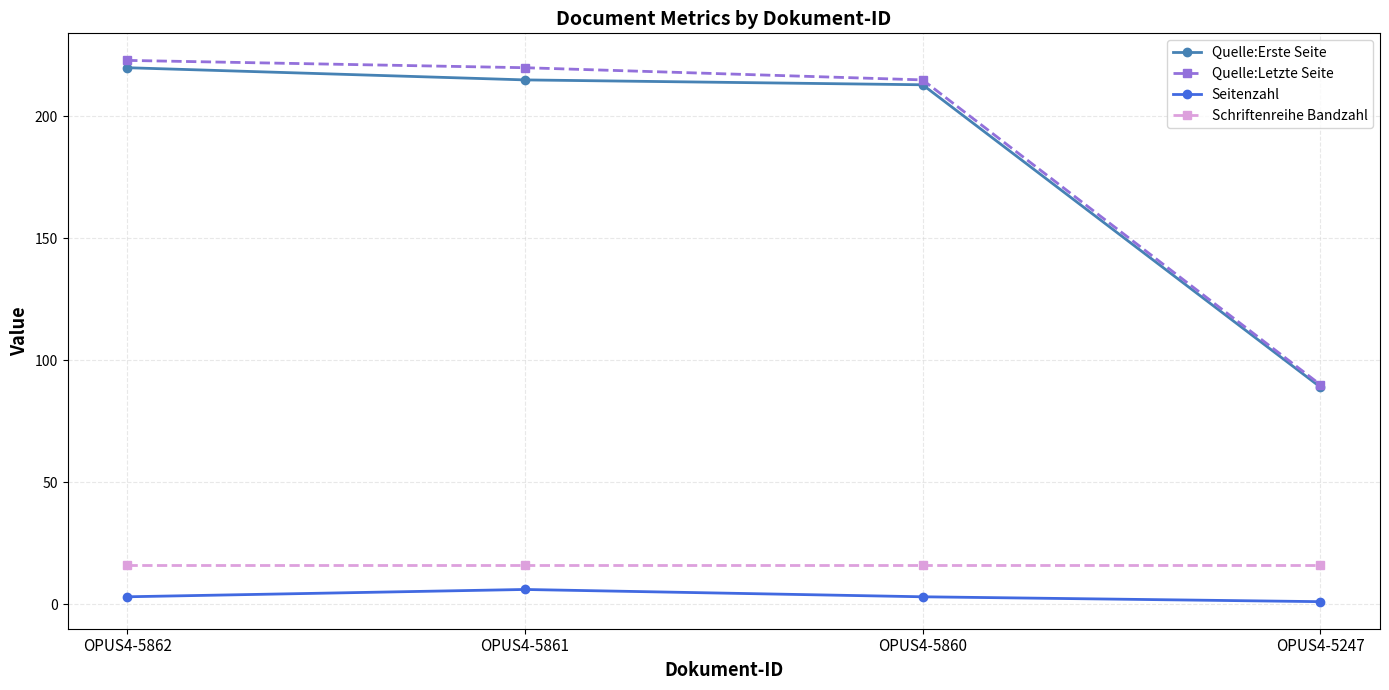

How many lines are shown in the chart?

4